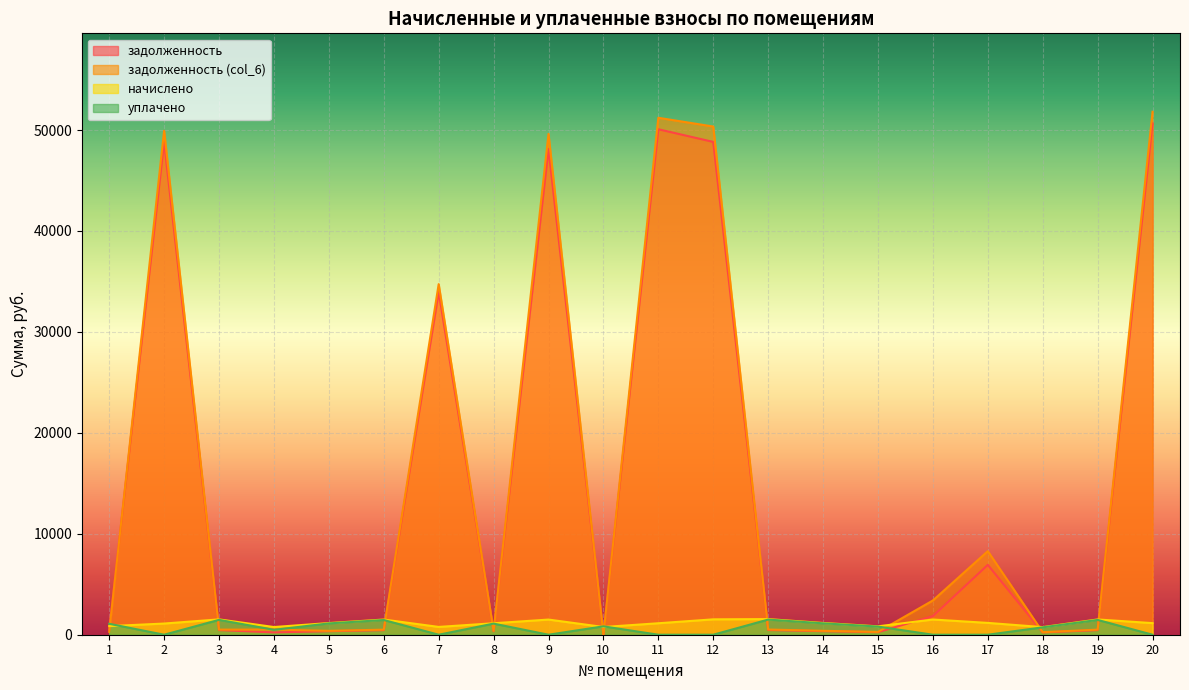

Reading right to left, transcribe all the data shown in this chart.

задолженность: 50661.4	457.5	228.3	6922.9	1844.2	251.8	352.3	468.2	48824.9	50079.1	0.0	48119.0	343.7	33960.2	454.6	349.6	230.4	459.5	48817.4	515.5
задолженность (col_6): 51810.9	504.3	251.8	8278.7	3395.3	277.4	388.3	516.0	50348.7	51215.4	0.0	49620.7	378.7	34733.1	501.3	385.4	507.9	506.5	49925.0	287.0
начислено: 1149.5	1512.8	755.3	1171.5	1506.2	832.4	1164.9	1548.0	1523.8	1136.2	764.1	1501.8	1136.2	772.9	1504.0	1156.0	761.9	1519.4	1107.6	852.2
уплачено: 0.0	1466.1	731.9	0.0	0.0	806.6	1128.9	1500.2	0.0	0.0	830.0	0.0	1101.1	0.0	1457.3	1120.3	484.4	1472.5	0.0	1083.6